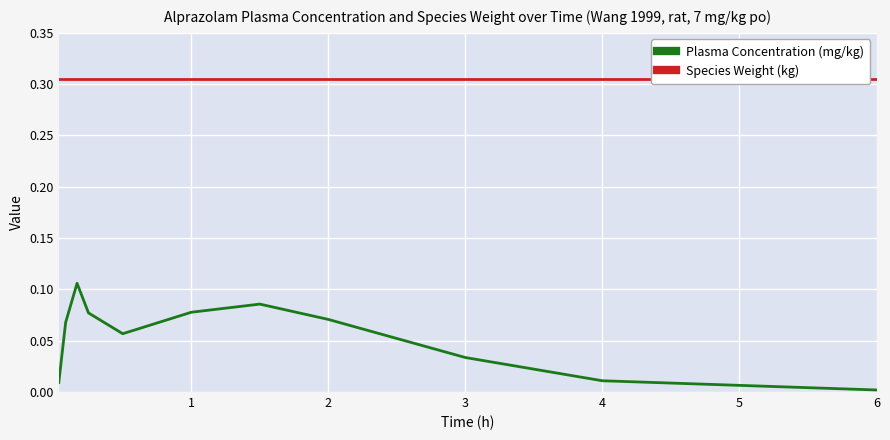

Rank the series by their maximum value, from lowest to highest.

Plasma Concentration (mg/kg), Species Weight (kg)